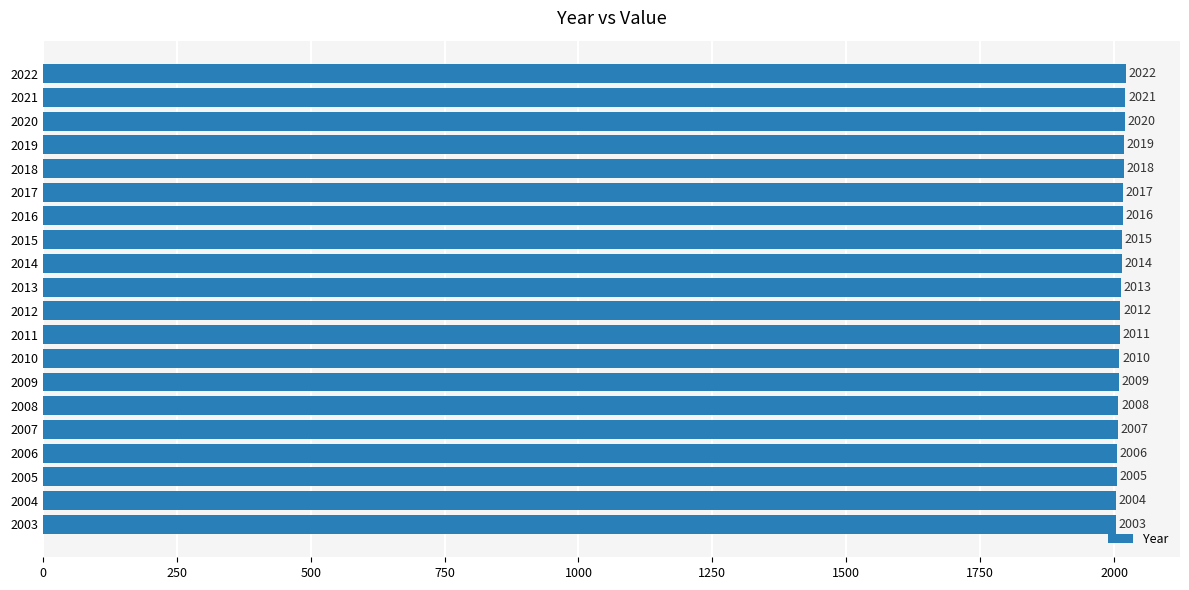

What is the value of the 8th bar from the top?

2015